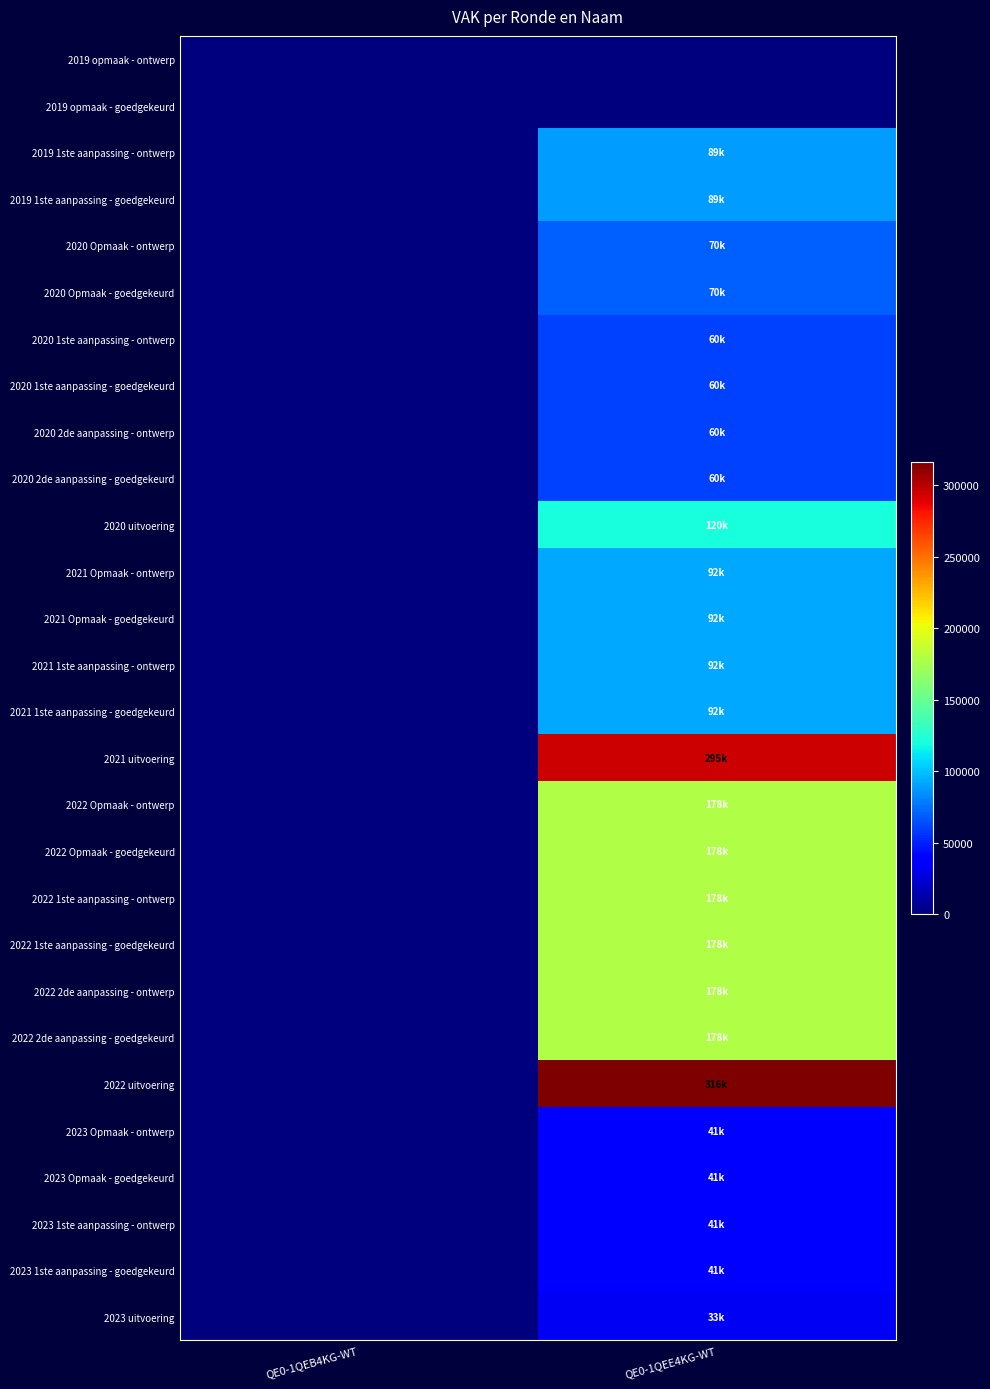

What is the maximum value shown in the chart?

316447